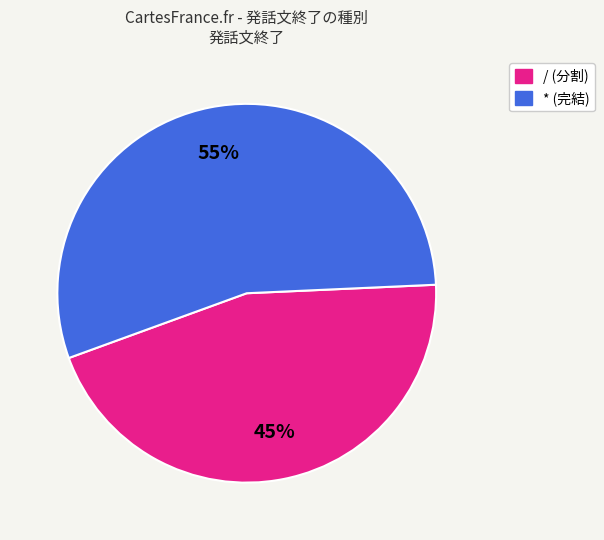

Which slice represents more than half of the pie?

*